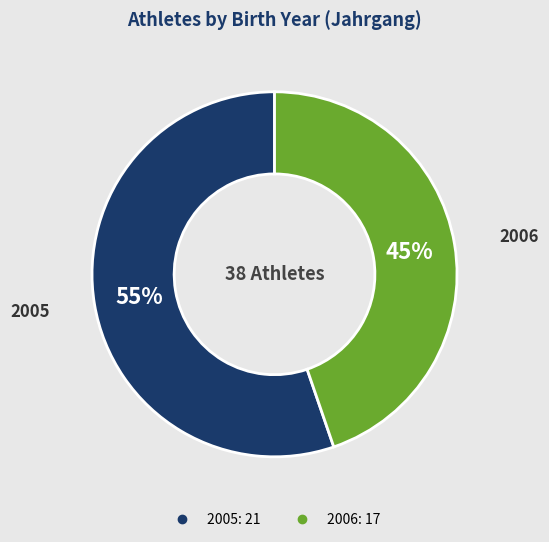

Does 2005 account for over 50% of the chart?

Yes